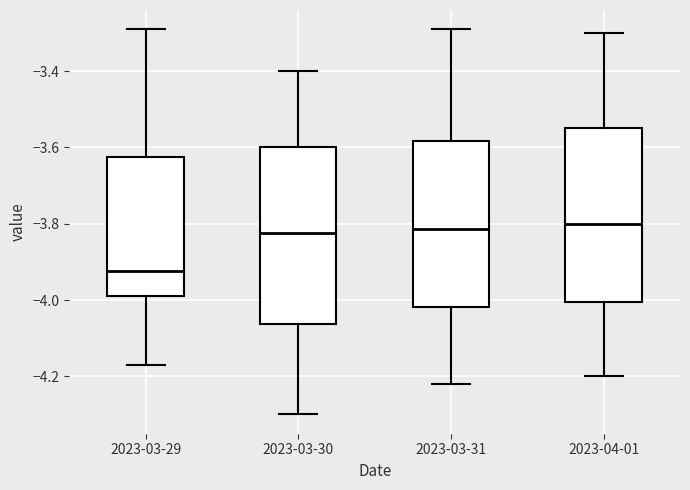

Which box has the lowest median line?

2023-03-29